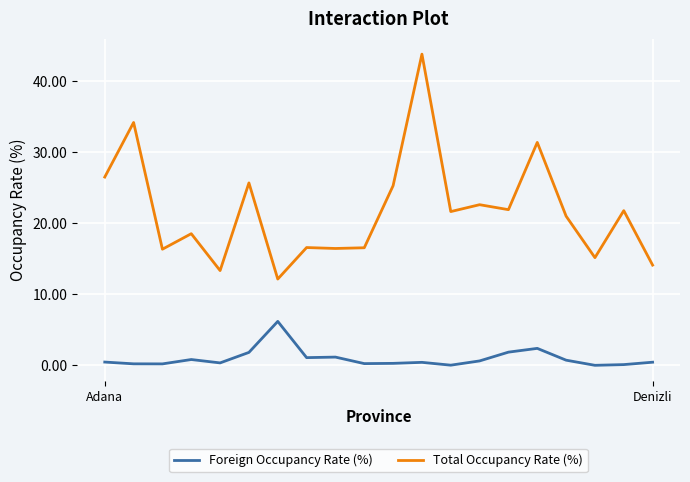

True or false: Foreign Occupancy Rate (%) and Total Occupancy Rate (%) intersect in this chart.

False